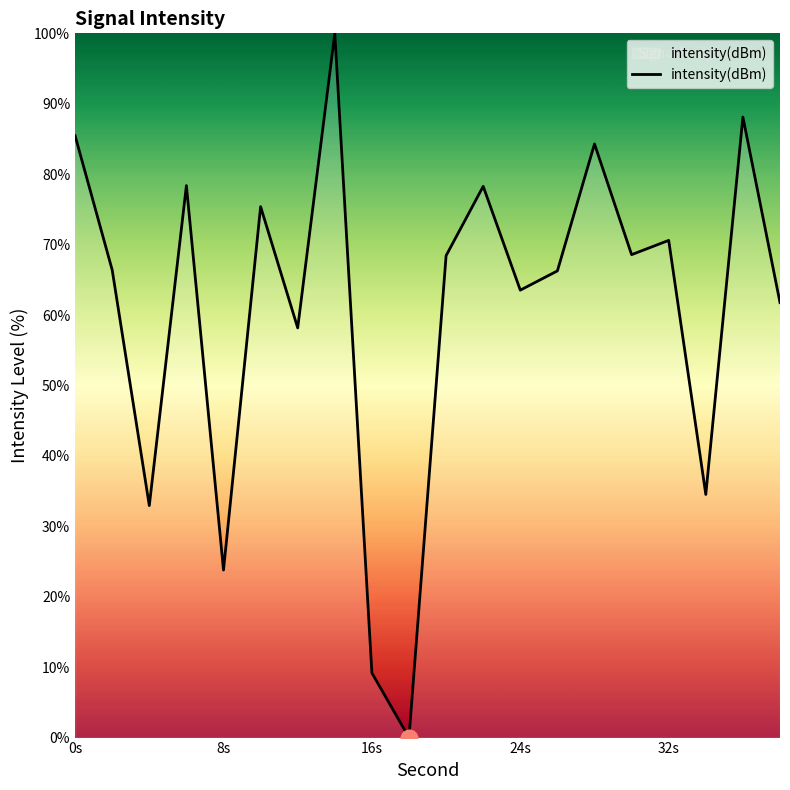

What is the difference between the maximum and minimum values?

100.0